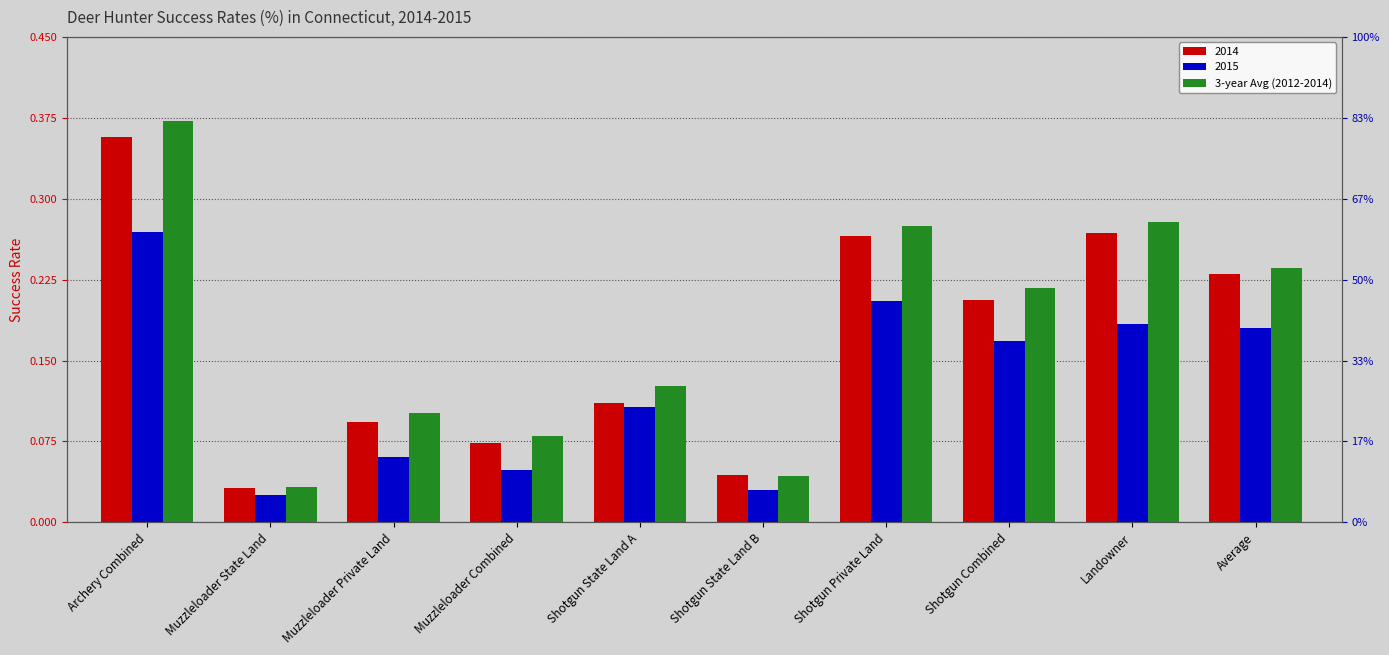

Which category has the highest value across all series?

Archery Combined